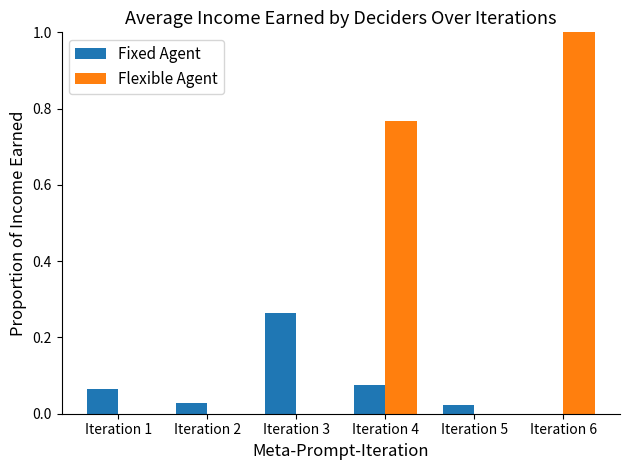

What is the maximum value shown in the chart?

1.0